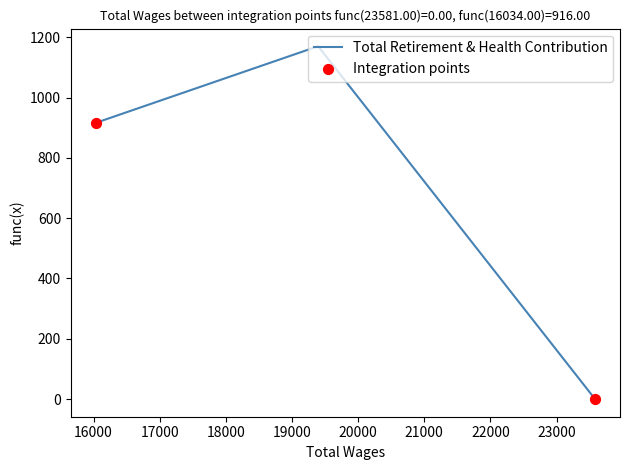

Which has a higher value, 19395.0 or 23581.0?

19395.0